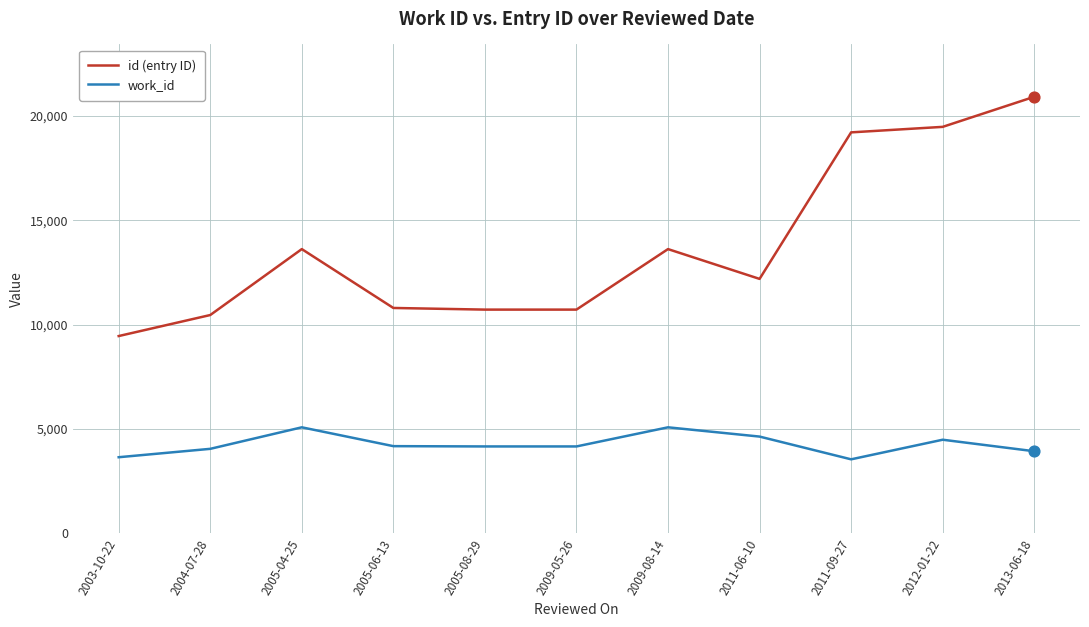

What is the spread (max minus min) of values at 2011-09-27?

15680